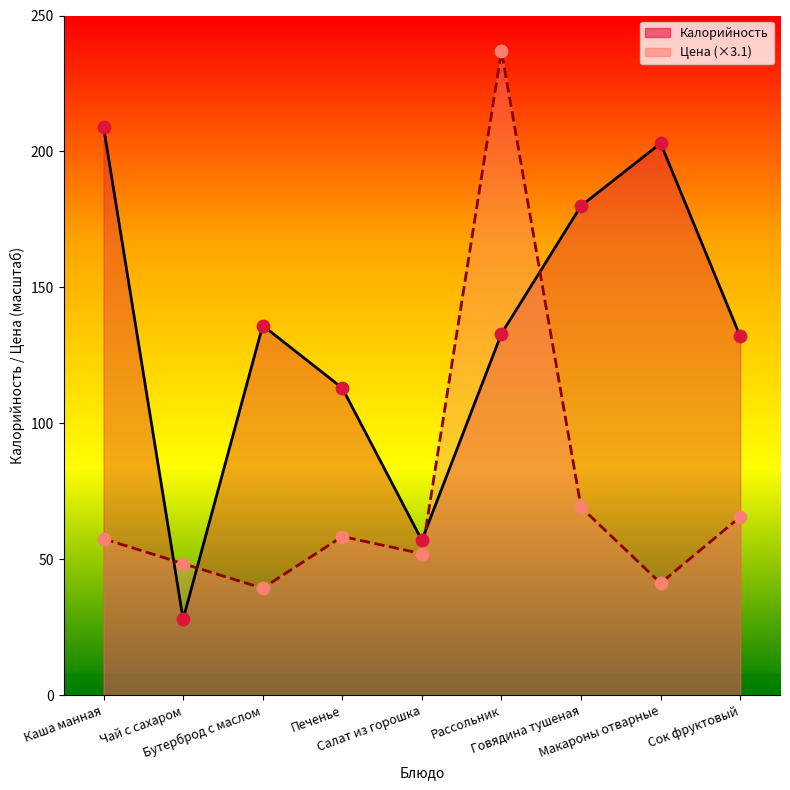

Which series has the largest total across all categories?

Калорийность